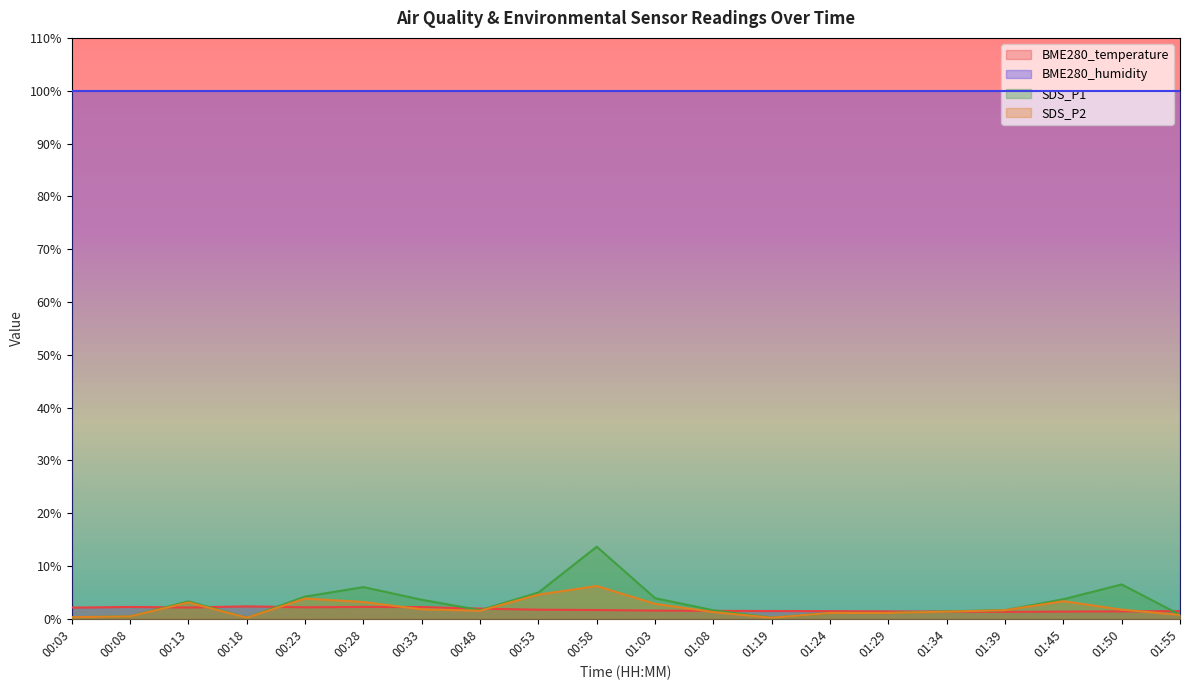

At which label does SDS_P2 reach its minimum?

00:18